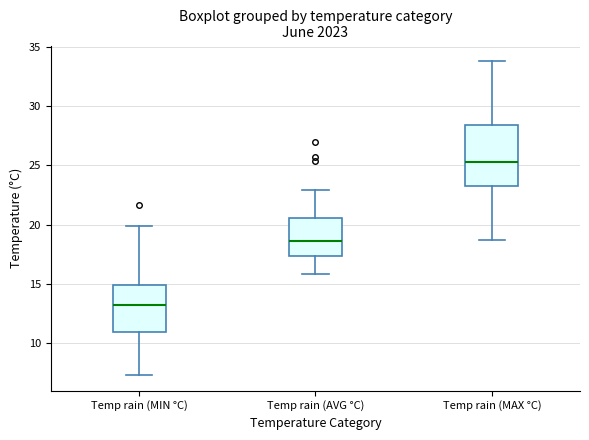

Reading left to right, transcribe this box plot: for each box, give where its median line is, the range the box spans, and where its two whiskers end, as read against the y-axis. The values are not printed on the chart, so give them approximately, as read against the axis.

Temp rain (MIN °C): median 13.0, box 11.0 to 15.0, whiskers 7.5 to 20.0
Temp rain (AVG °C): median 18.5, box 17.5 to 20.5, whiskers 16.0 to 23.0
Temp rain (MAX °C): median 25.5, box 23.5 to 28.5, whiskers 18.5 to 34.0